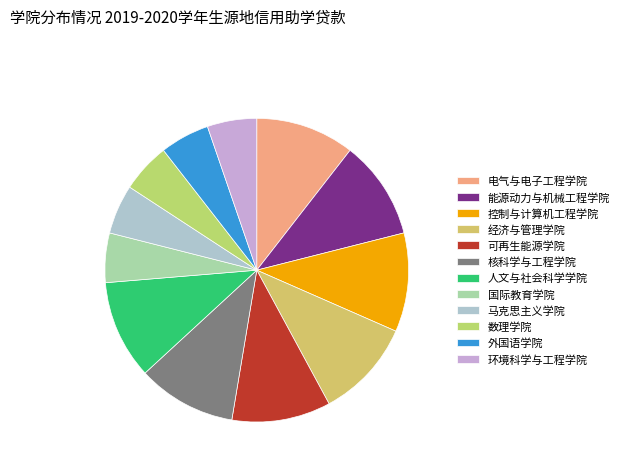

To the nearest percent, what is the difference between the 人文与社会科学学院 and 外国语学院 slice percentages?

5%